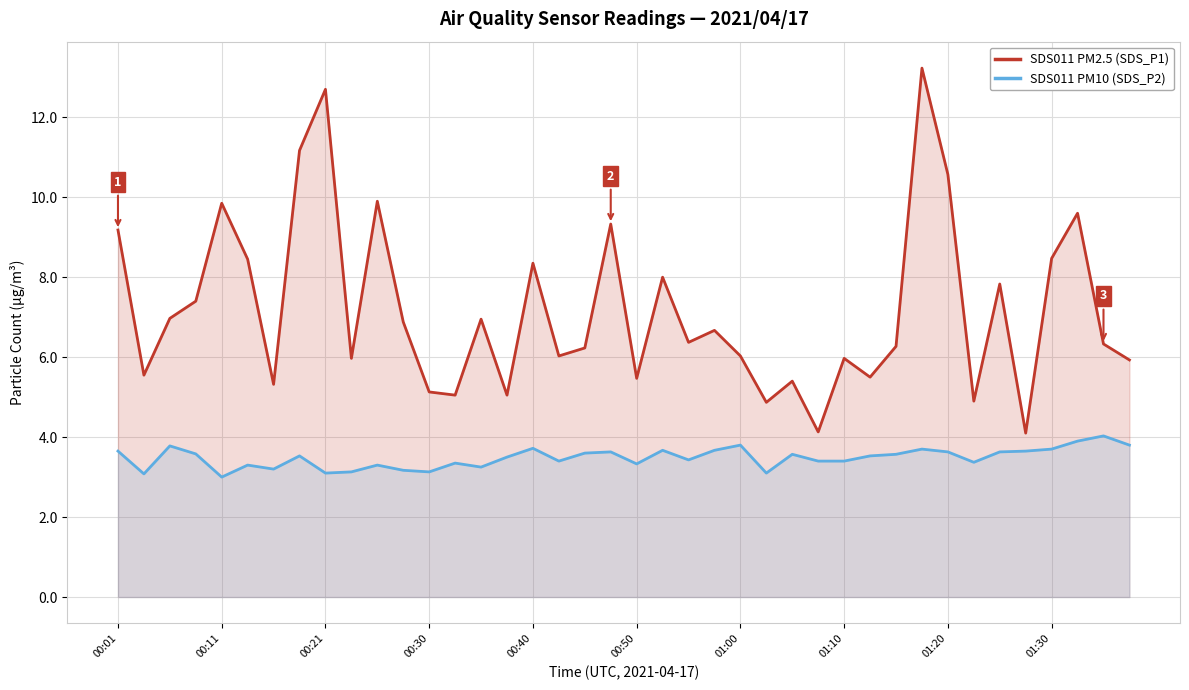

True or false: SDS011 PM2.5 (SDS_P1) and SDS011 PM10 (SDS_P2) intersect in this chart.

False